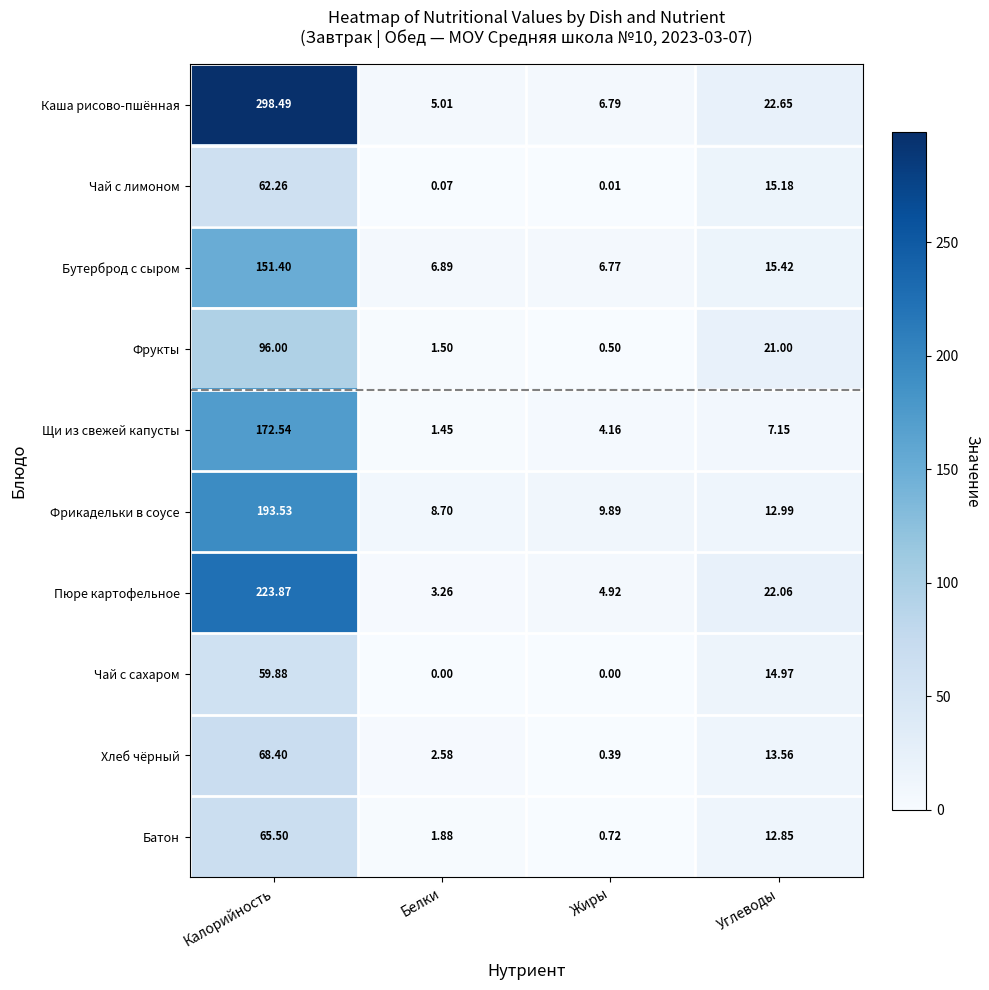

How many categories are shown in the chart?

4